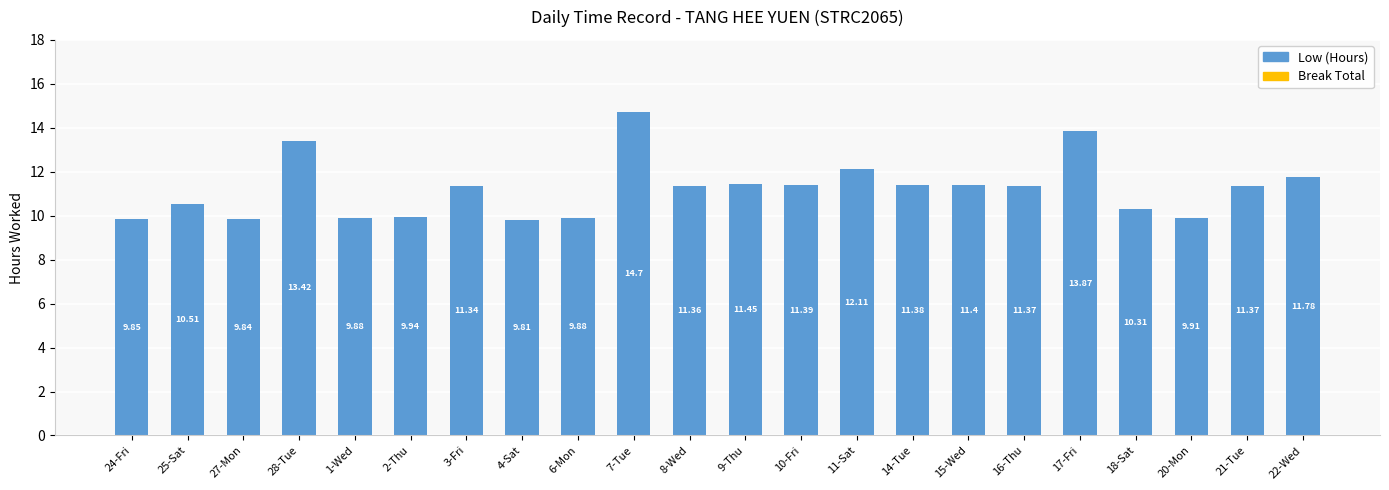

How many bars are there in total?

22